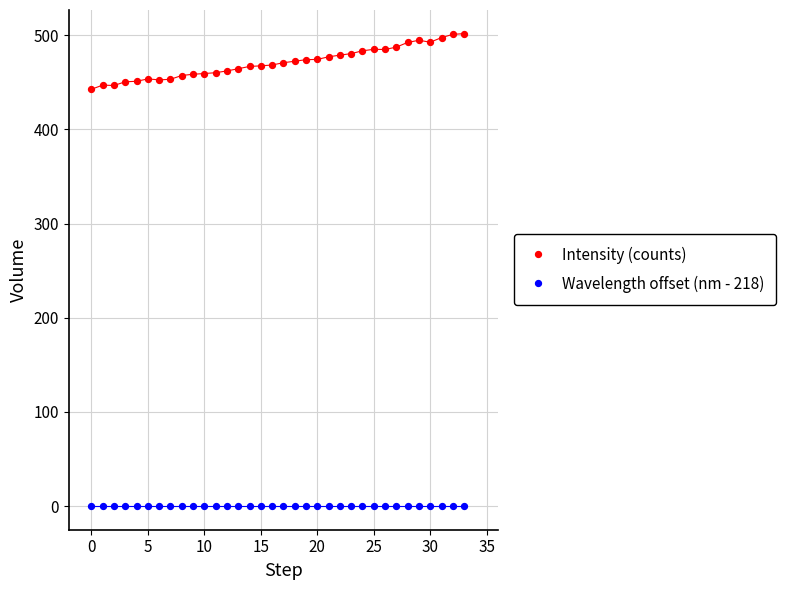

Which series contains the lowest Y value?

Wavelength offset (nm - 218)